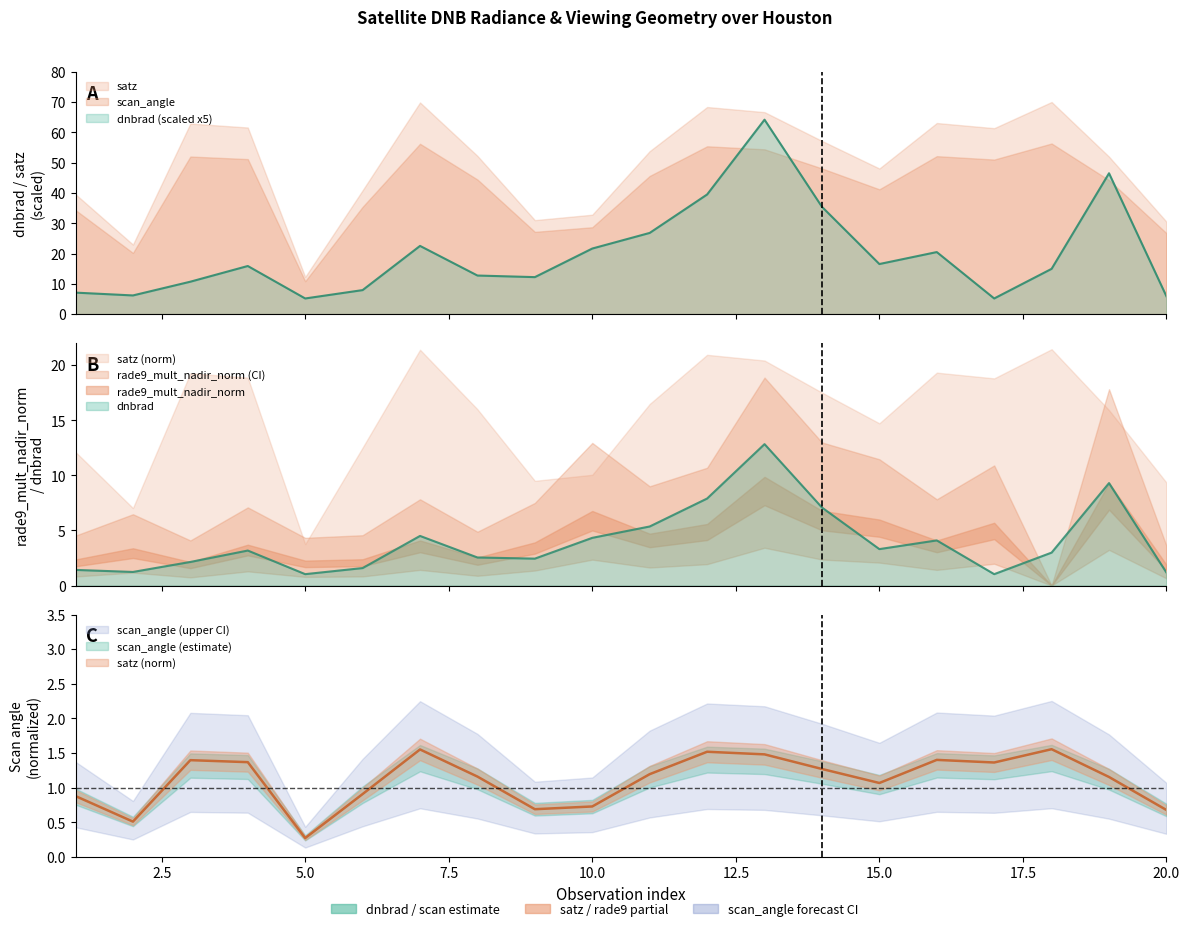

At which category is the sum across all series the highest?

13